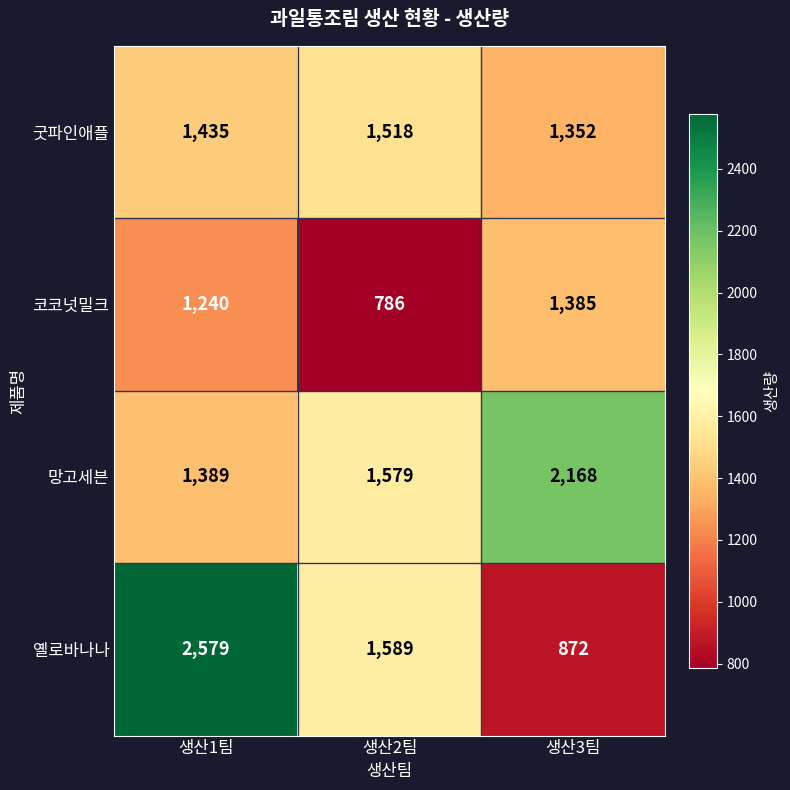

At which category is the sum across all series the highest?

생산1팀